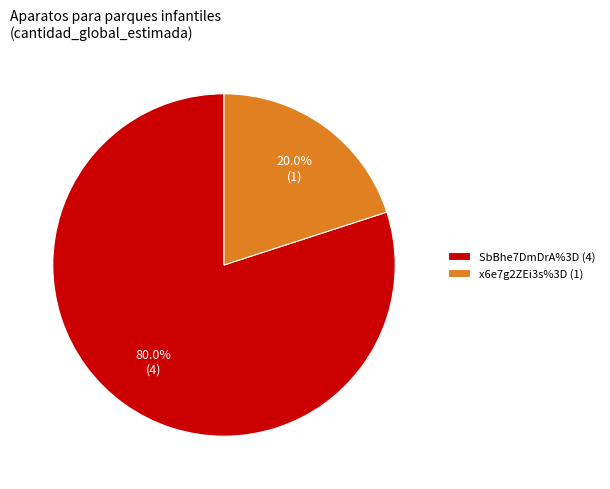

To the nearest percent, what portion does x6e7g2ZEi3s%3D represent?

20%